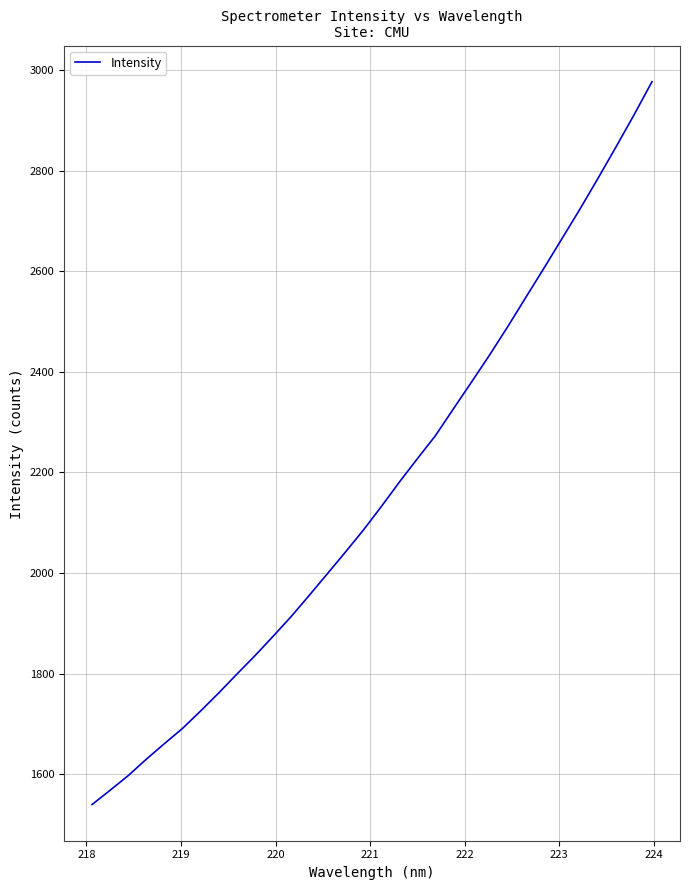

What is the difference between the maximum and minimum values?

1437.3